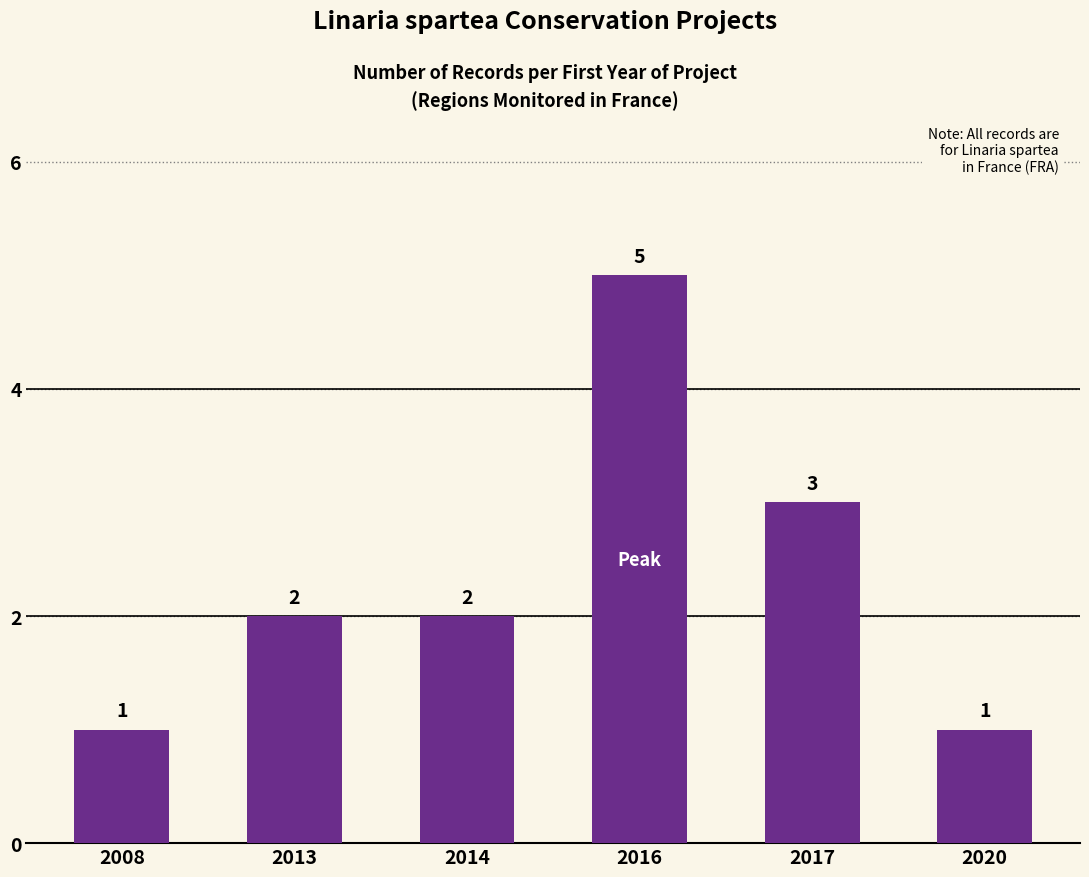

Is it true that the value at 2013 is 3?

False